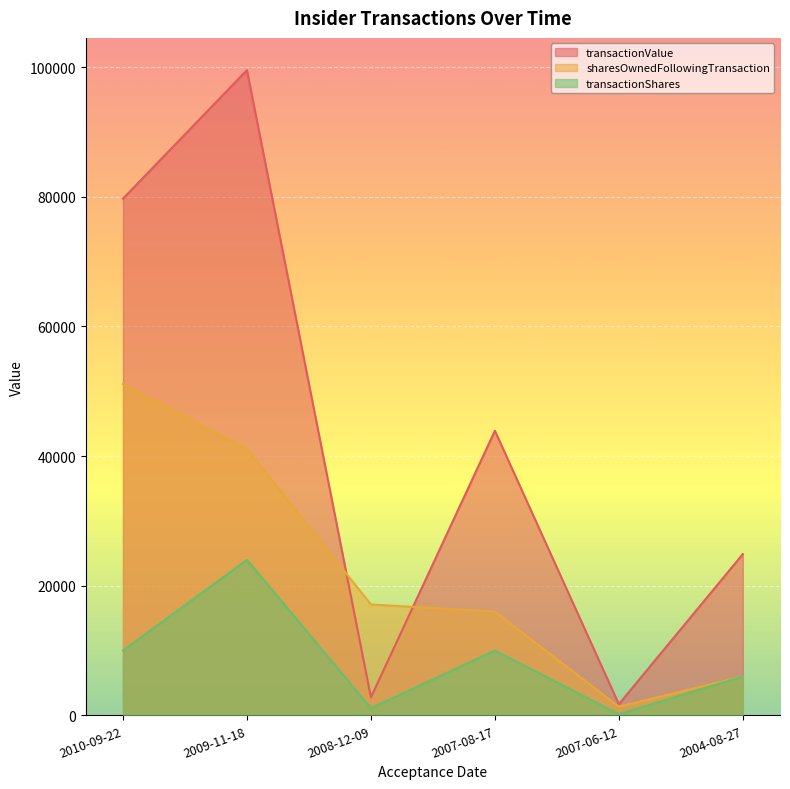

Which category has the lowest value in the sharesOwnedFollowingTransaction series?

2007-06-12